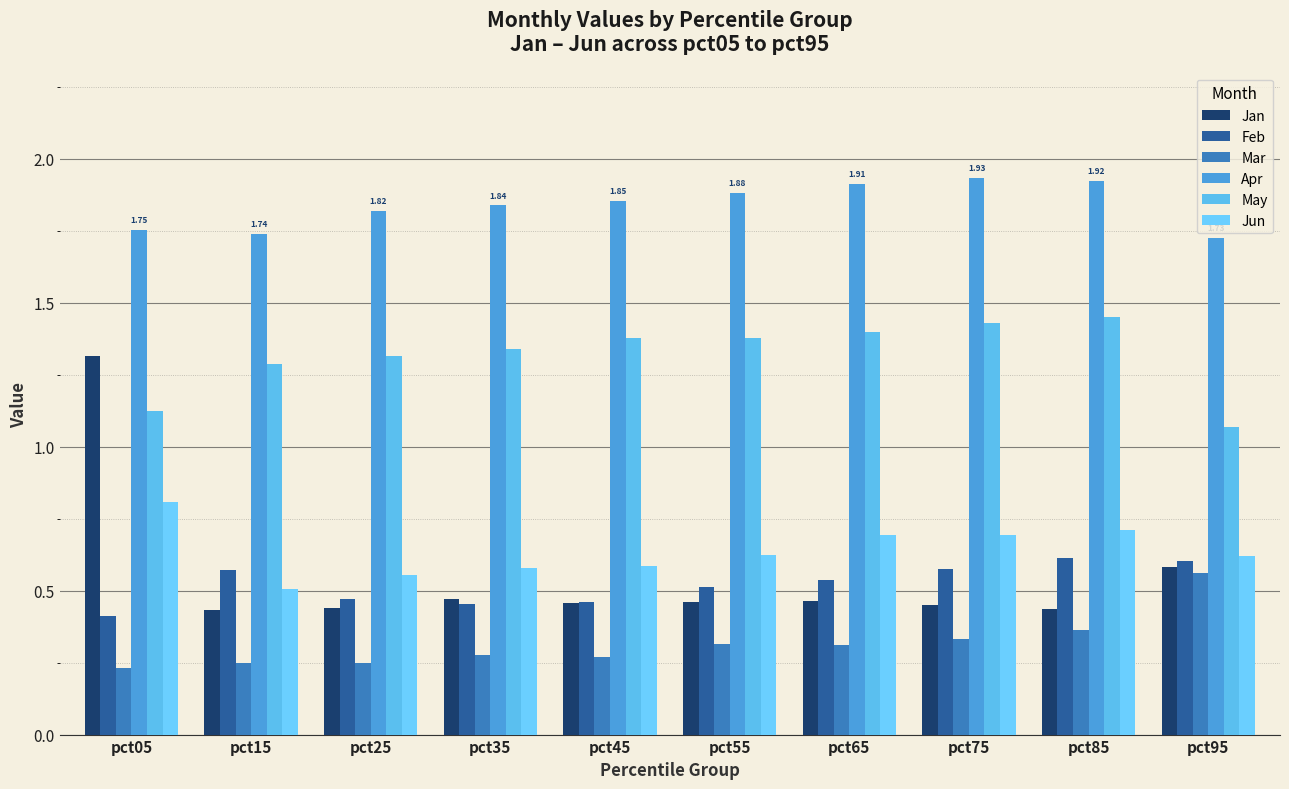

Reading right to left, extract all data points from this chart.

Jan: 0.6	0.4	0.5	0.5	0.5	0.5	0.5	0.4	0.4	1.3
Feb: 0.6	0.6	0.6	0.5	0.5	0.5	0.5	0.5	0.6	0.4
Mar: 0.6	0.4	0.3	0.3	0.3	0.3	0.3	0.2	0.2	0.2
Apr: 1.7	1.9	1.9	1.9	1.9	1.9	1.8	1.8	1.7	1.8
May: 1.1	1.5	1.4	1.4	1.4	1.4	1.3	1.3	1.3	1.1
Jun: 0.6	0.7	0.7	0.7	0.6	0.6	0.6	0.6	0.5	0.8